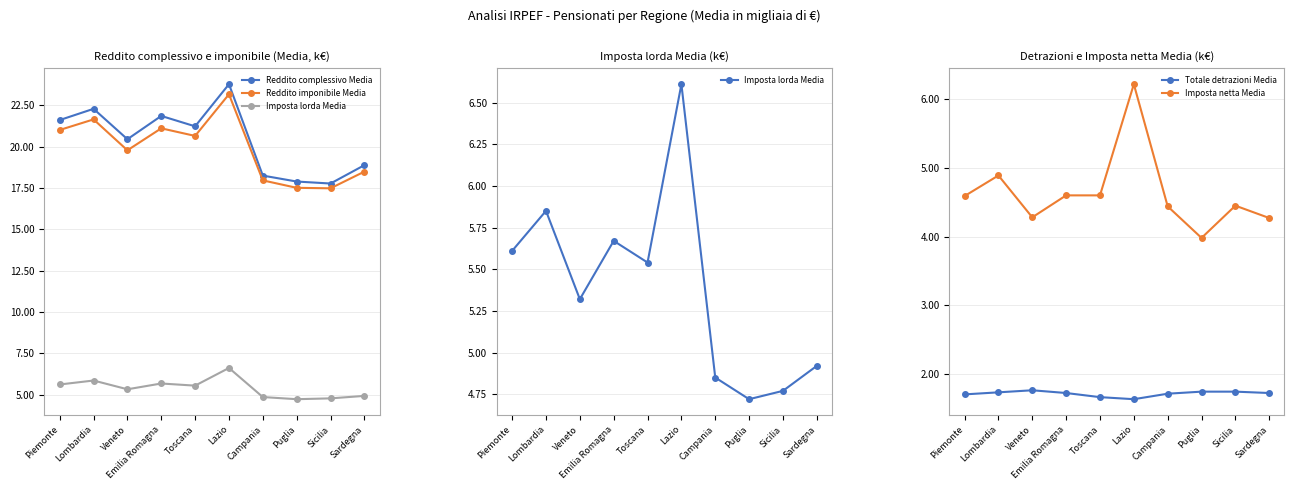

True or false: Totale detrazioni Media and Imposta netta Media intersect in this chart.

False